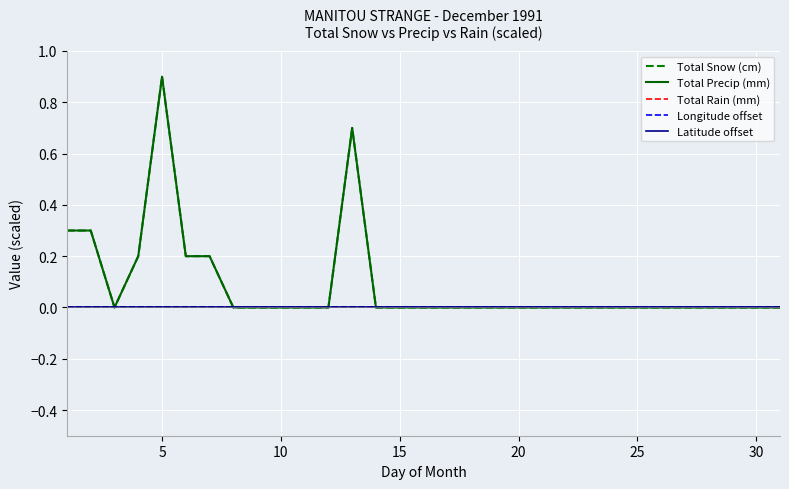

Which series has the largest total across all categories?

Total Snow (cm)